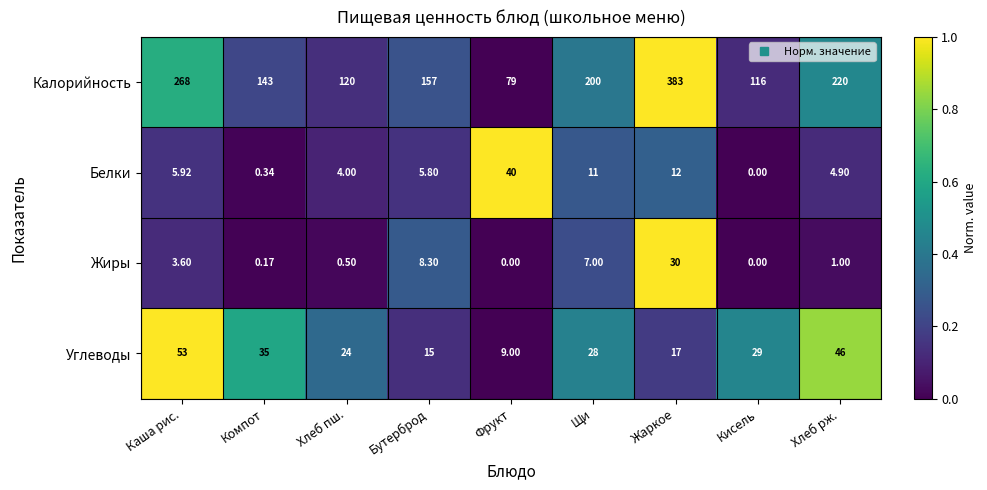

Count the number of categories in the chart.

9